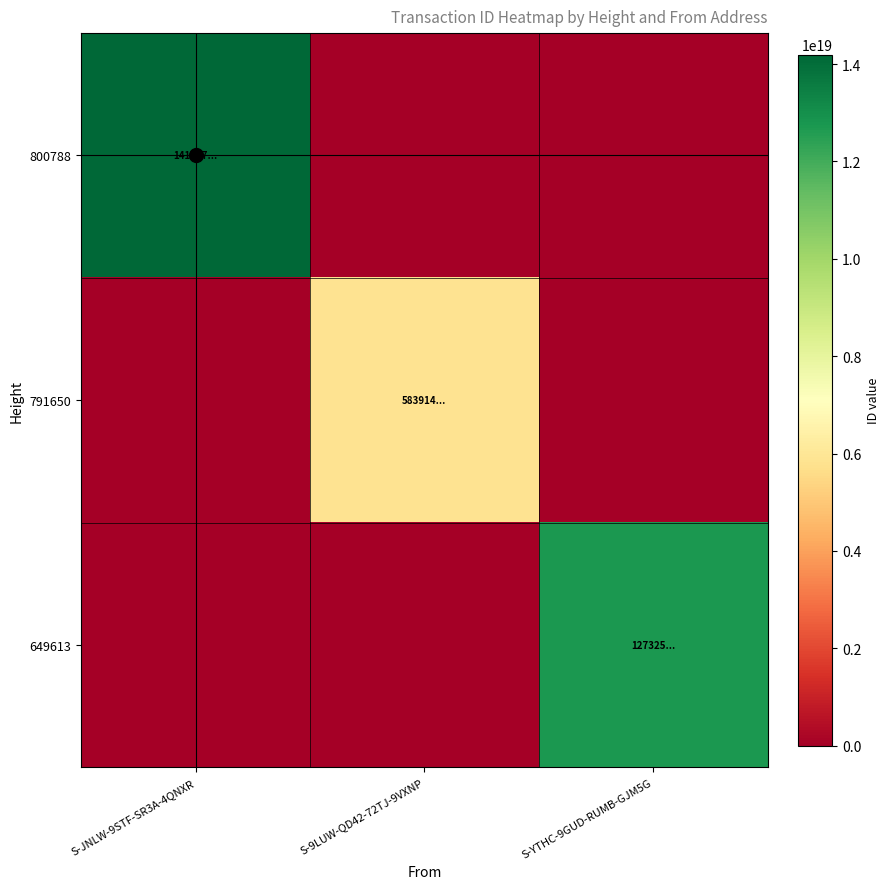

Which series has the largest range (max minus min)?

800788